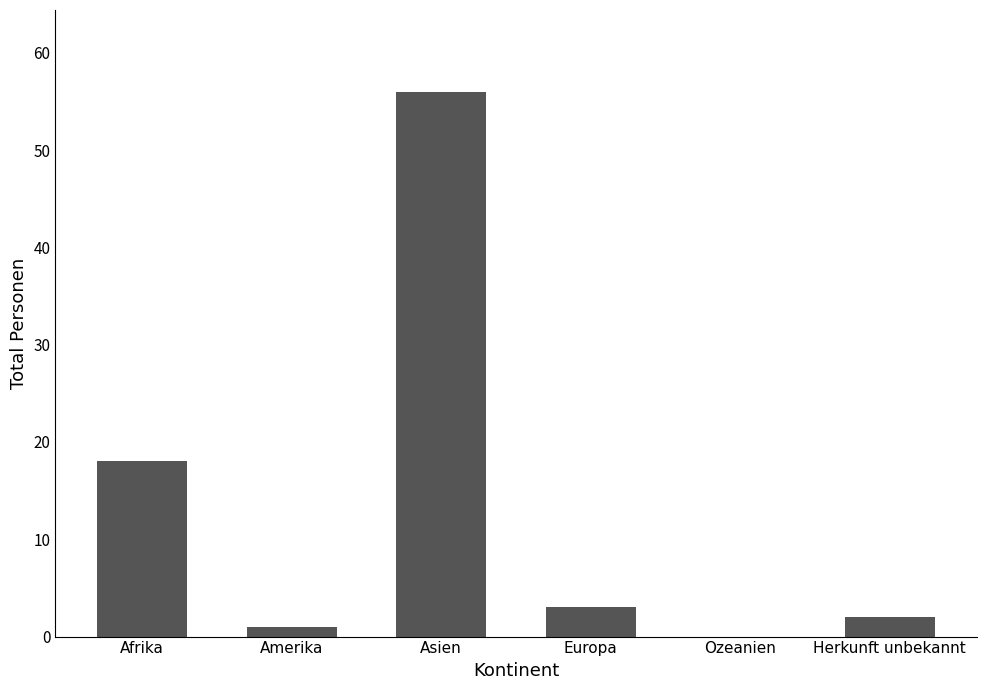

Reading left to right, extract all data points from this chart.

18	1	56	3	0	2